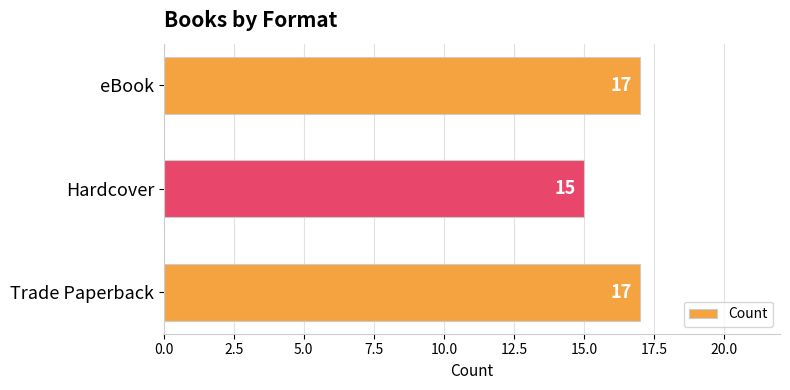

What value does the data have at eBook?

17